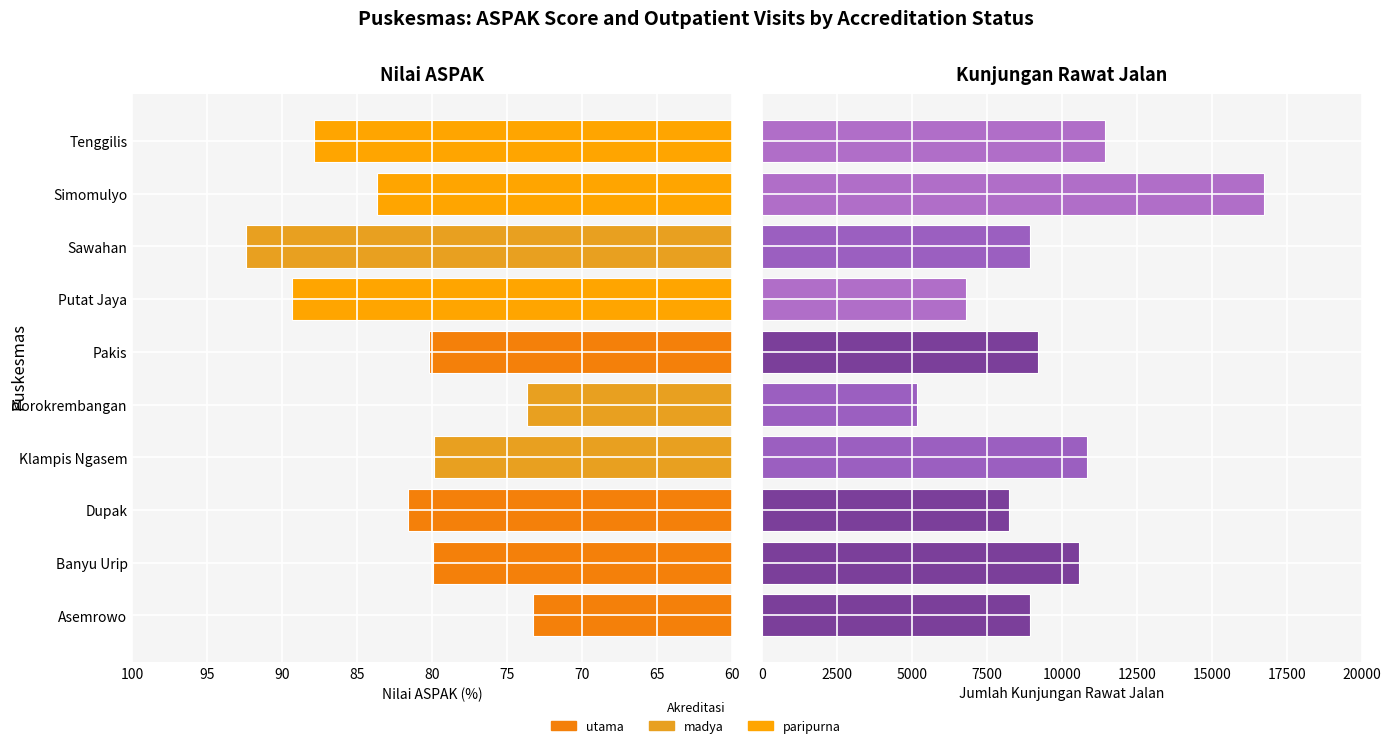

List the series in order of their peak value, lowest first.

nilai_aspak, jumlah_kunjungan_rawat_jalan